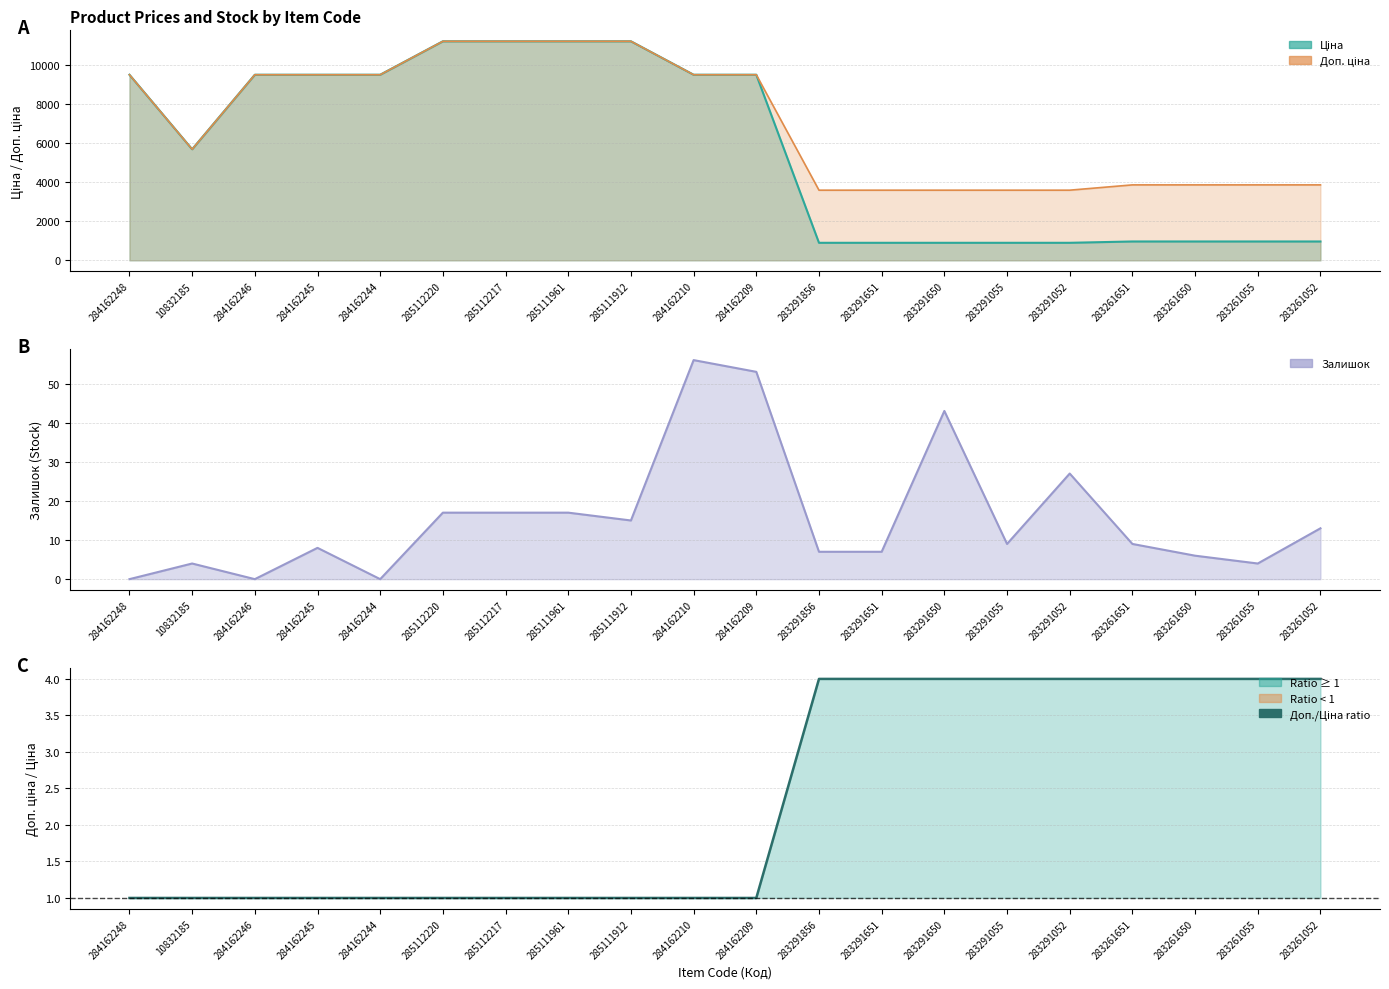

Between 283261650 and 283261055, which is larger?

283261650